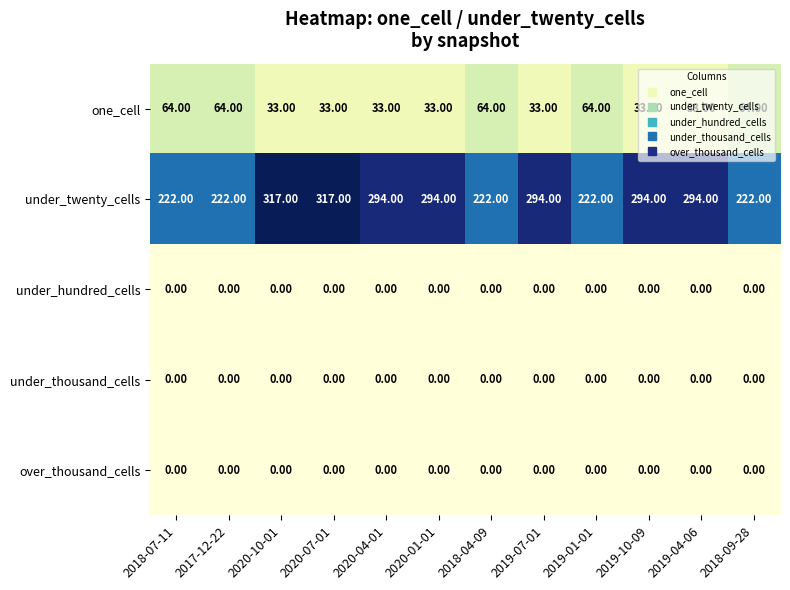

What is the total value across all series at 2018-04-09?

286